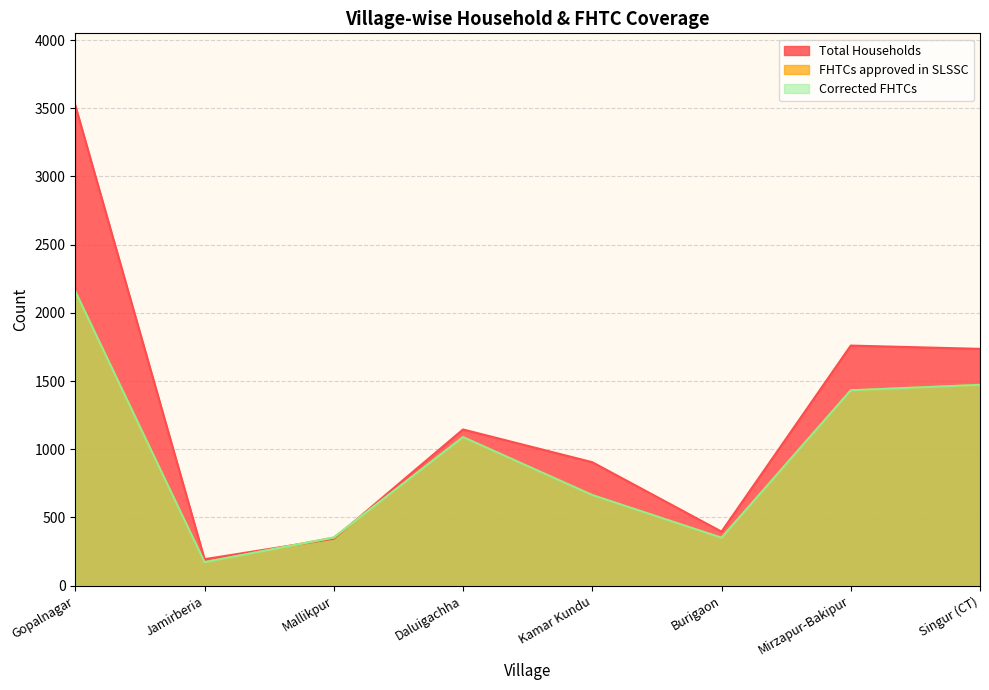

How many interior local peaks does the Corrected FHTCs series have?

1